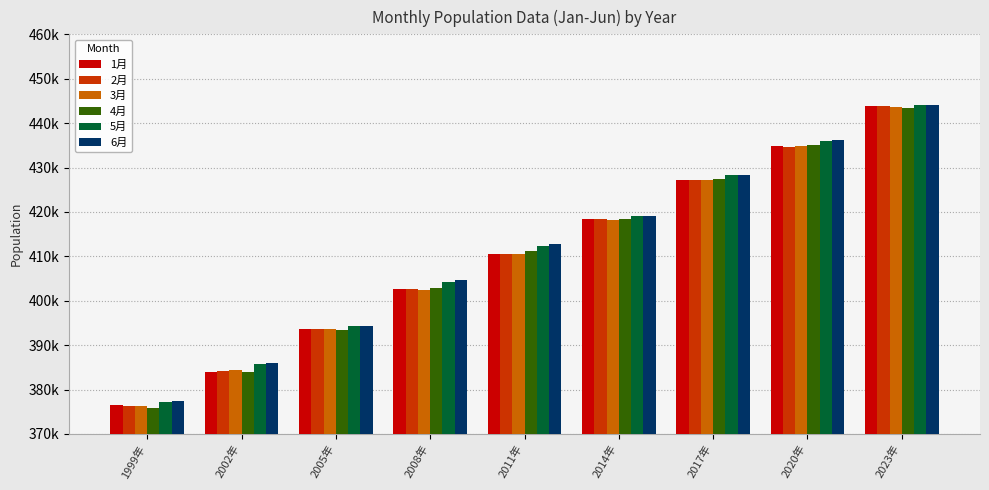

The 6月 series shows 115911 at 2005年. True or false?

False